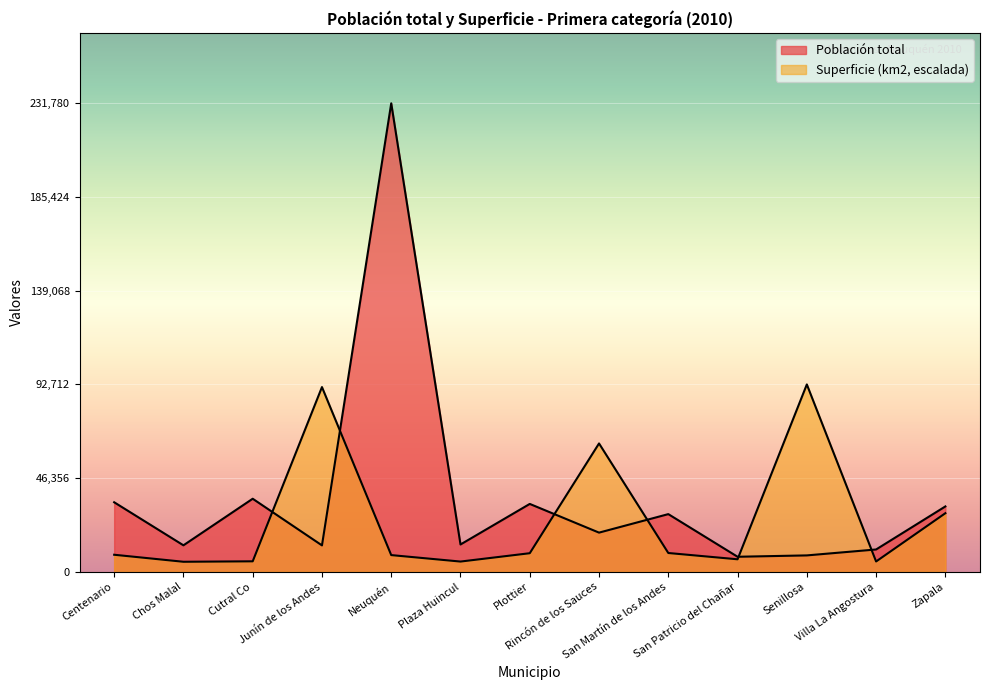

Where is the first local minimum for Población total?

Chos Malal